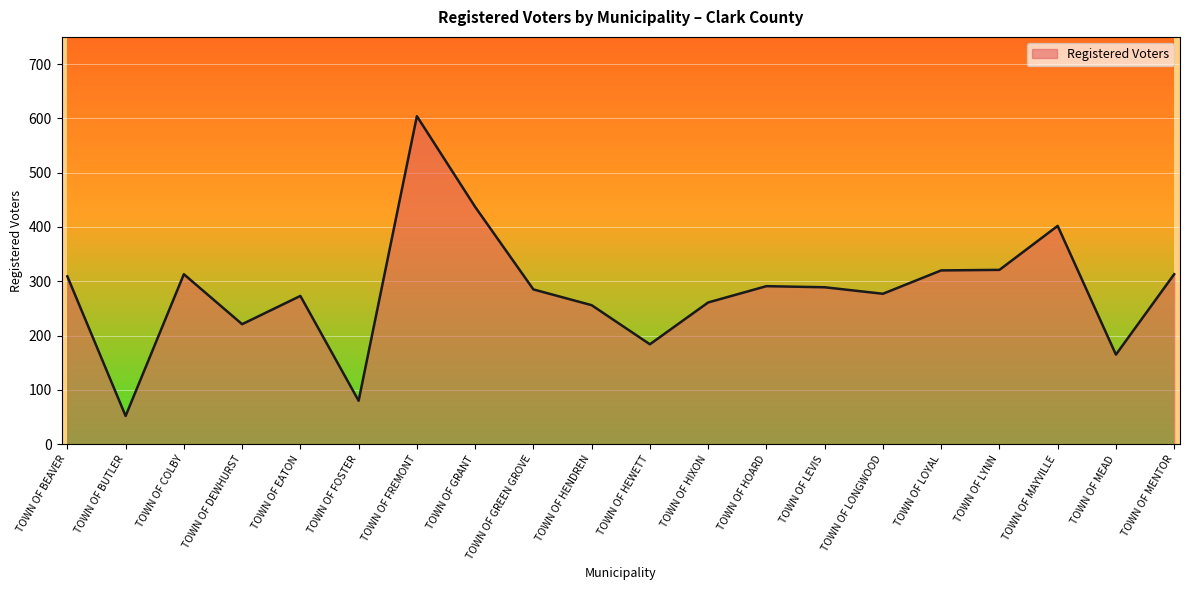

What is the difference between the values at TOWN OF HENDREN and TOWN OF COLBY?

57